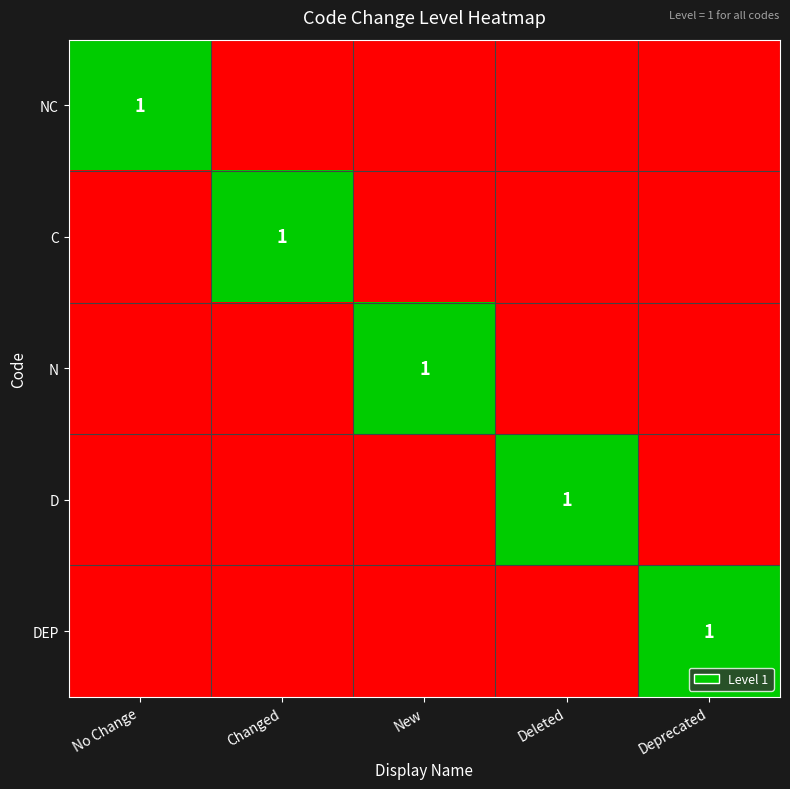

Is it true that D equals 1 at Deleted?

True